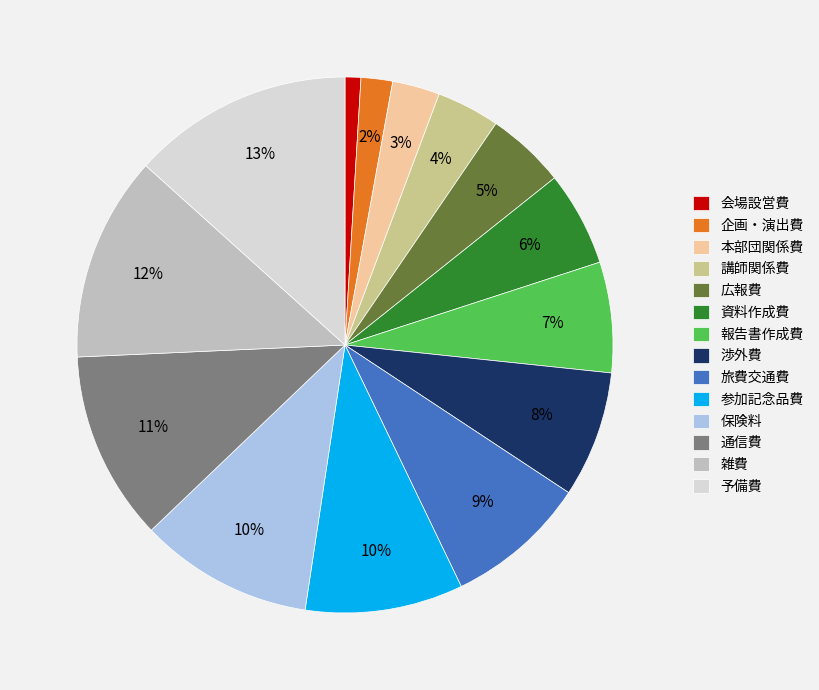

Which has a higher value, 保険料 or 通信費?

通信費